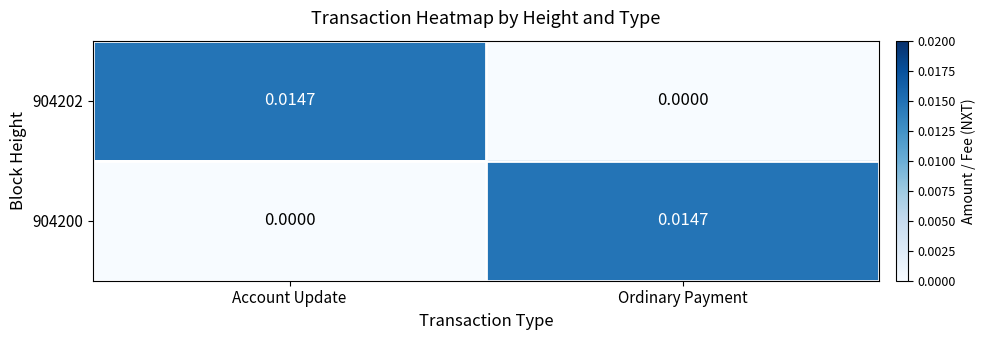

List the labels in order of 904202 value, smallest first.

Ordinary Payment, Account Update